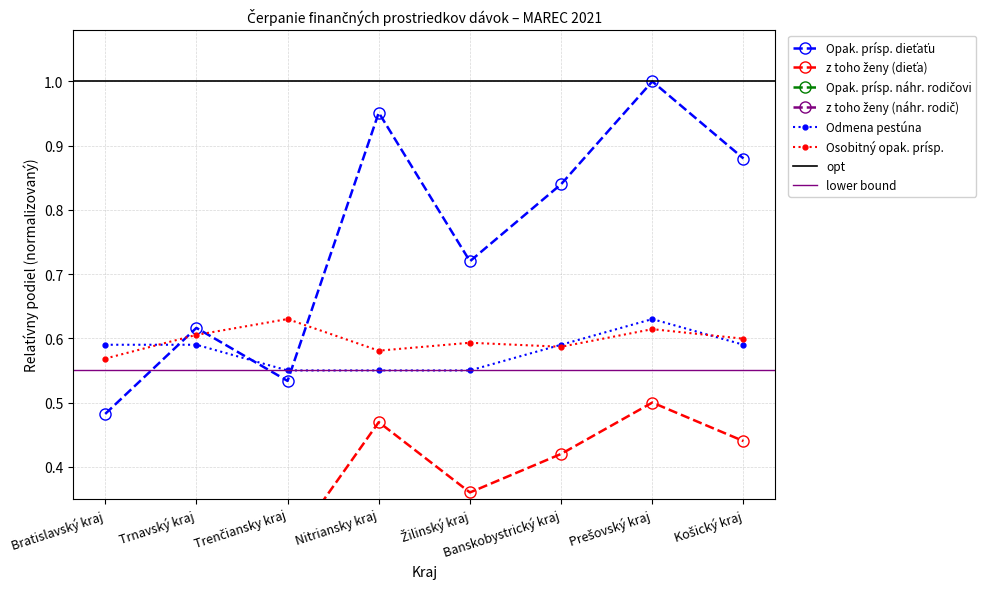

Which series has the largest total across all categories?

Opak. prísp. dieťaťu